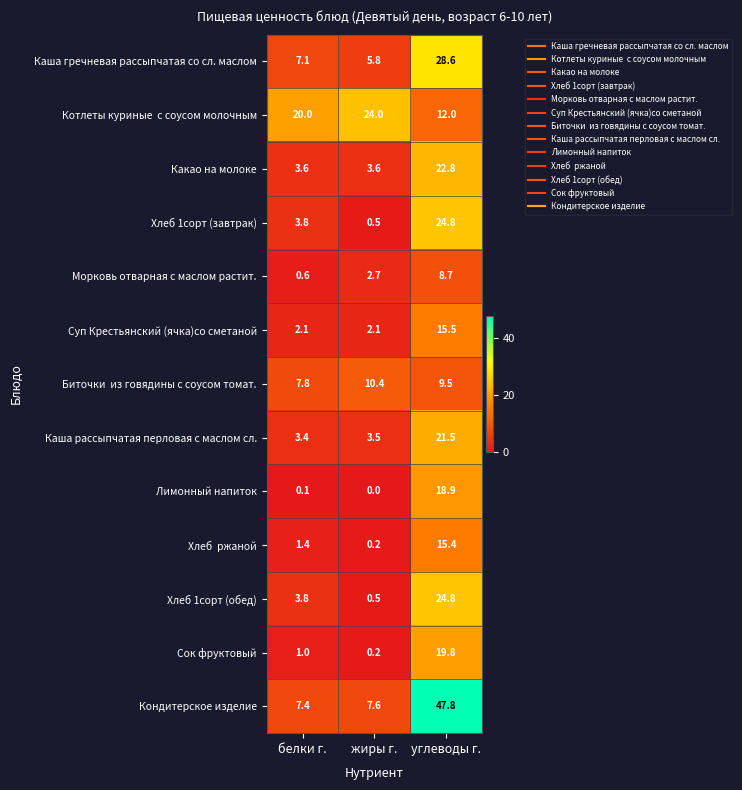

The Каша гречневая рассыпчатая со сл. маслом series shows 12.3 at углеводы г.. True or false?

False